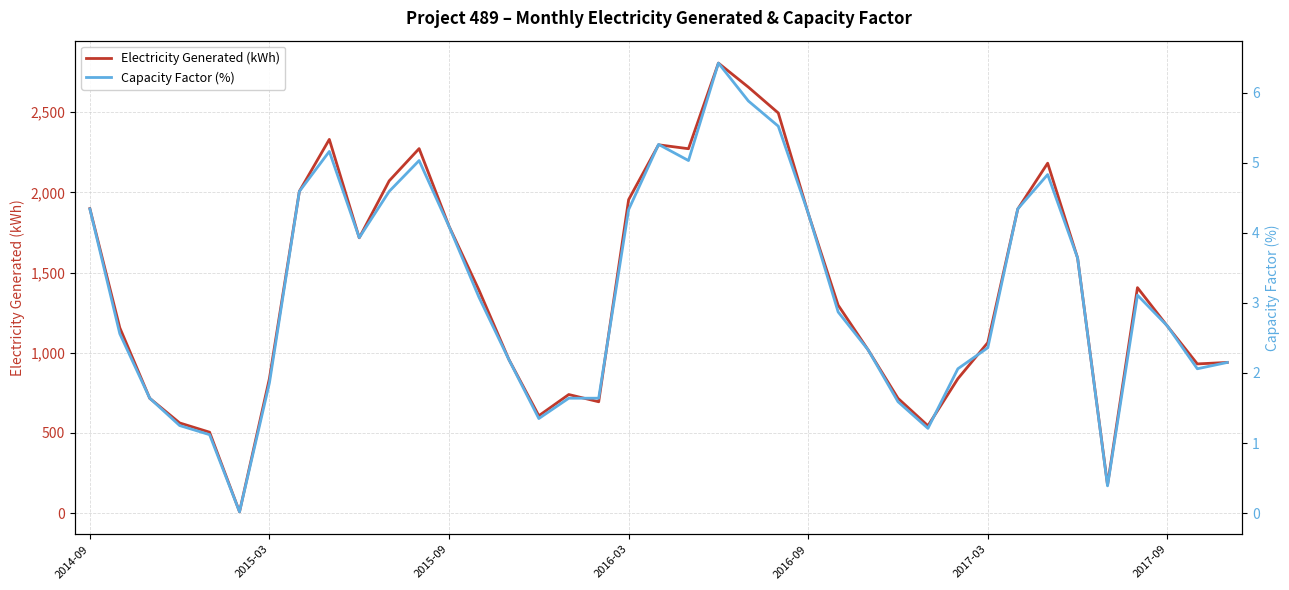

What is the difference between the maximum and second lowest values in the Capacity Factor (%) series?

6.0